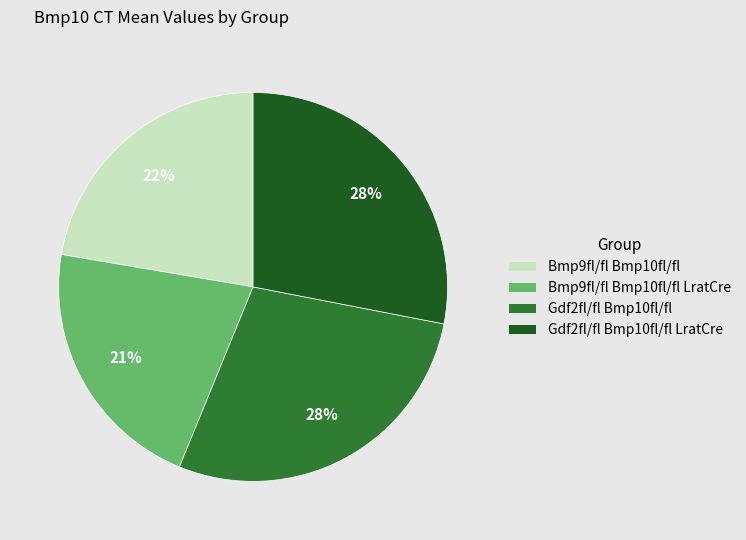

Is there any slice that represents more than half of the pie?

No